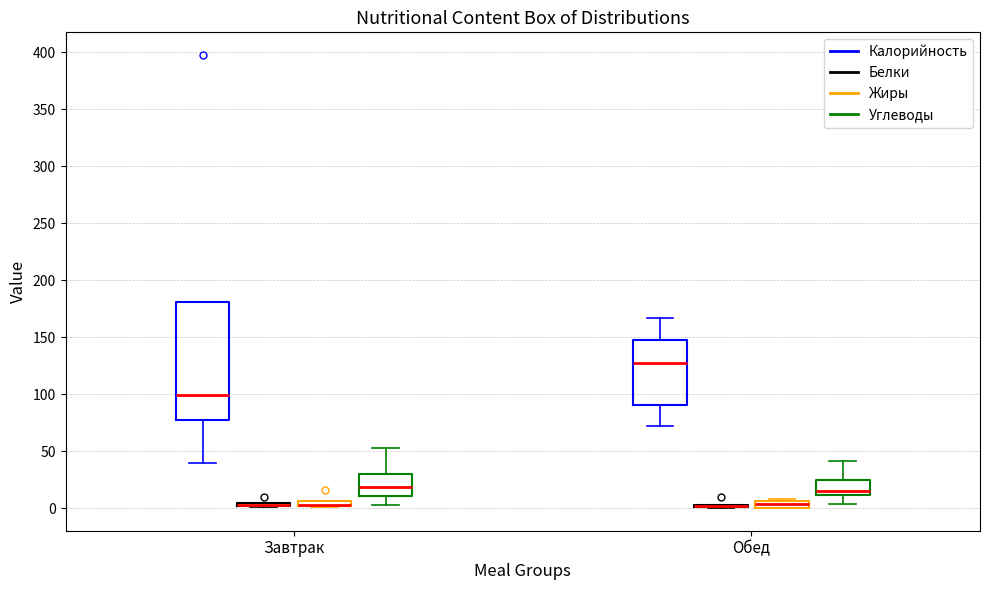

Which box is the tallest, from its lower edge to its upper edge?

Завтрак (Калорийность)